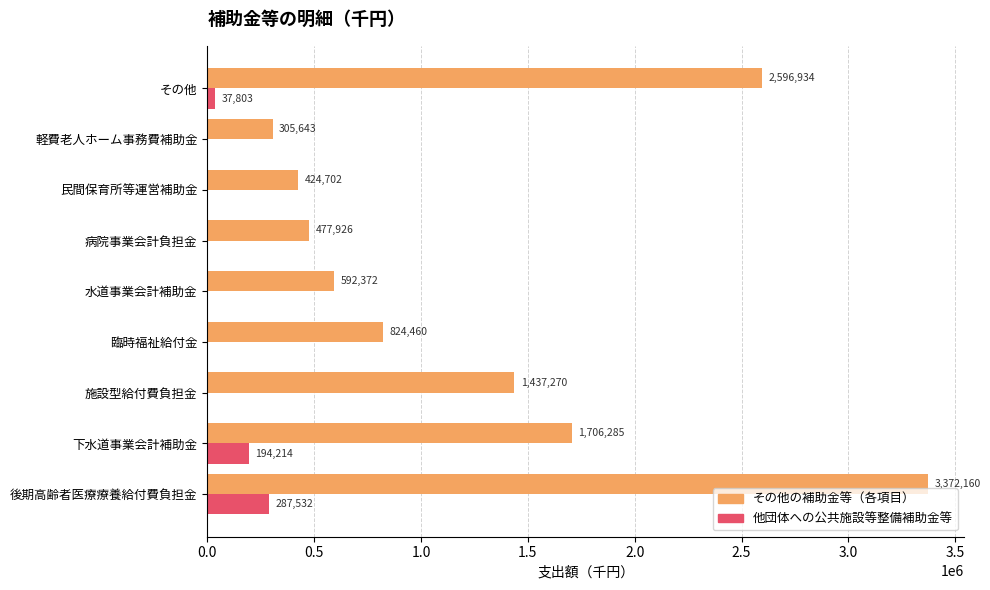

The value of その他の補助金等（各項目） at 臨時福祉給付金 is 509421. True or false?

False